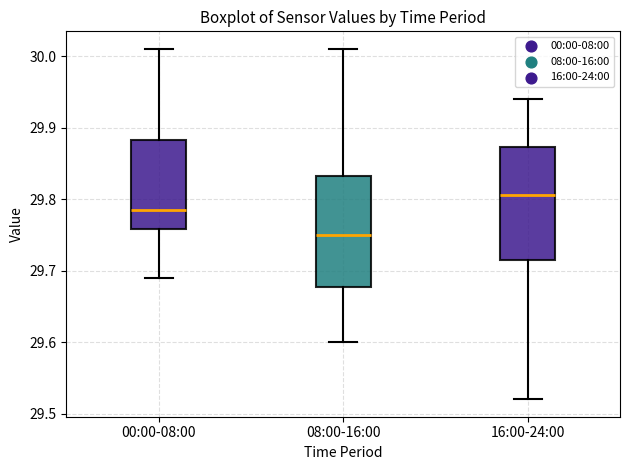

Reading left to right, read every box against the y-axis: the position of its median line, the range the box covers, and the ends of its whiskers. The values are not printed on the chart, so give them approximately, as read against the axis.

00:00-08:00: median 29.79, box 29.76 to 29.88, whiskers 29.69 to 30.01
08:00-16:00: median 29.75, box 29.68 to 29.83, whiskers 29.60 to 30.01
16:00-24:00: median 29.81, box 29.72 to 29.87, whiskers 29.52 to 29.94